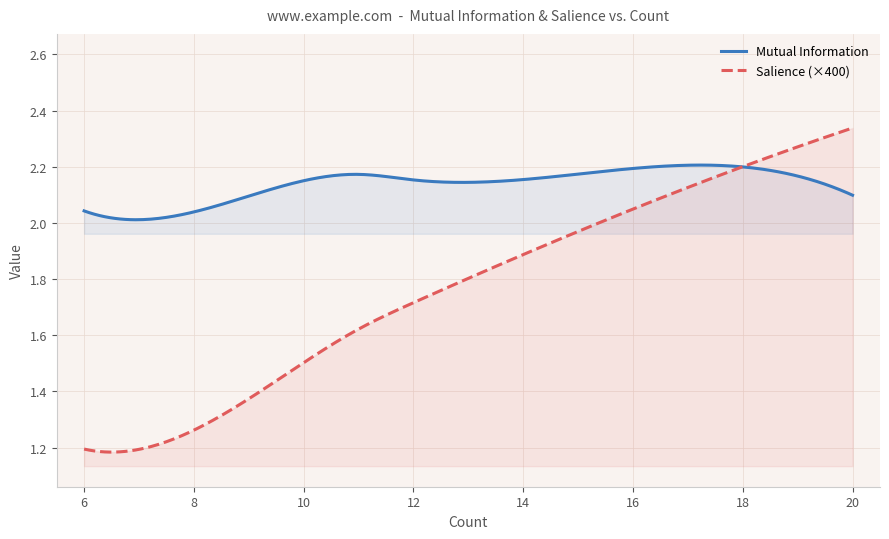

True or false: Mutual Information has more than 1 points higher than both neighbors.

True